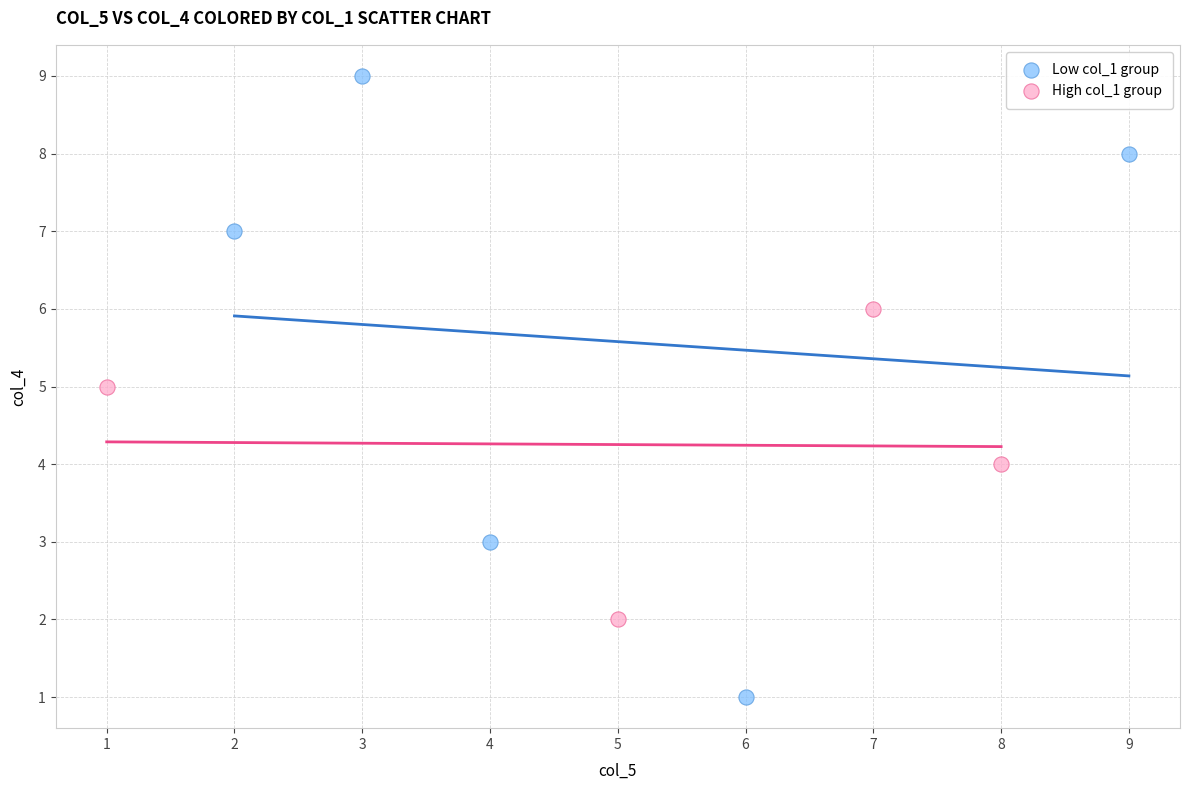

Which series has the widest spread of Y values?

Low col_1 group